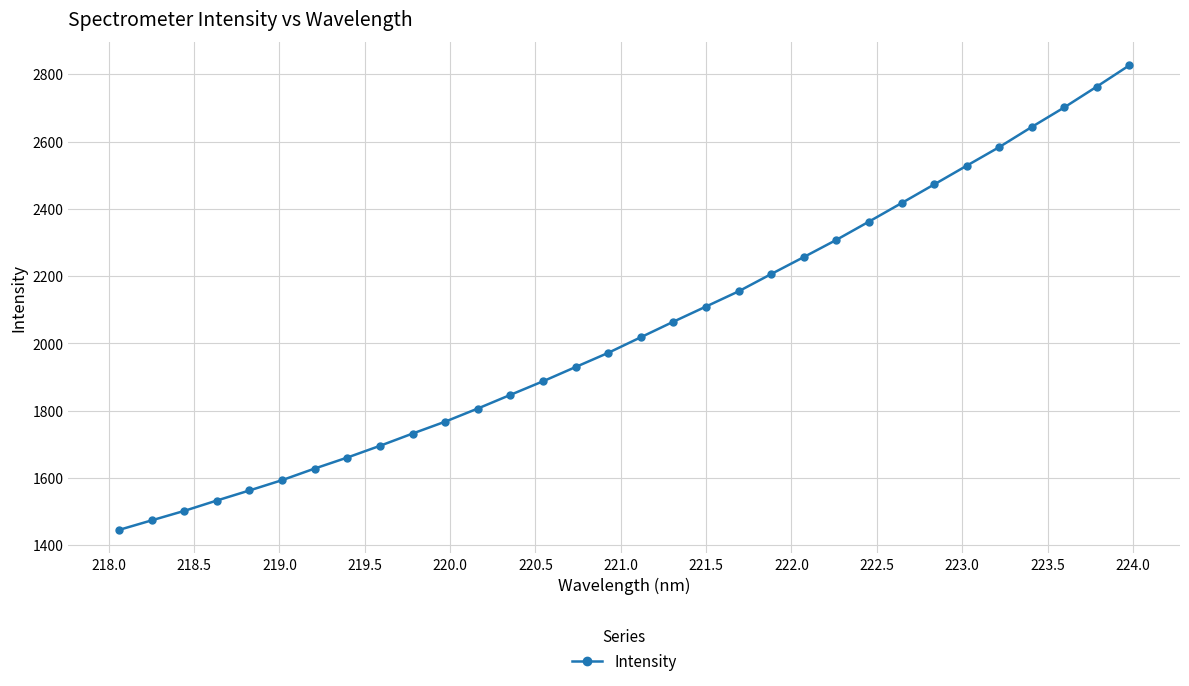

Is this an area chart (filled region under the line)?

No